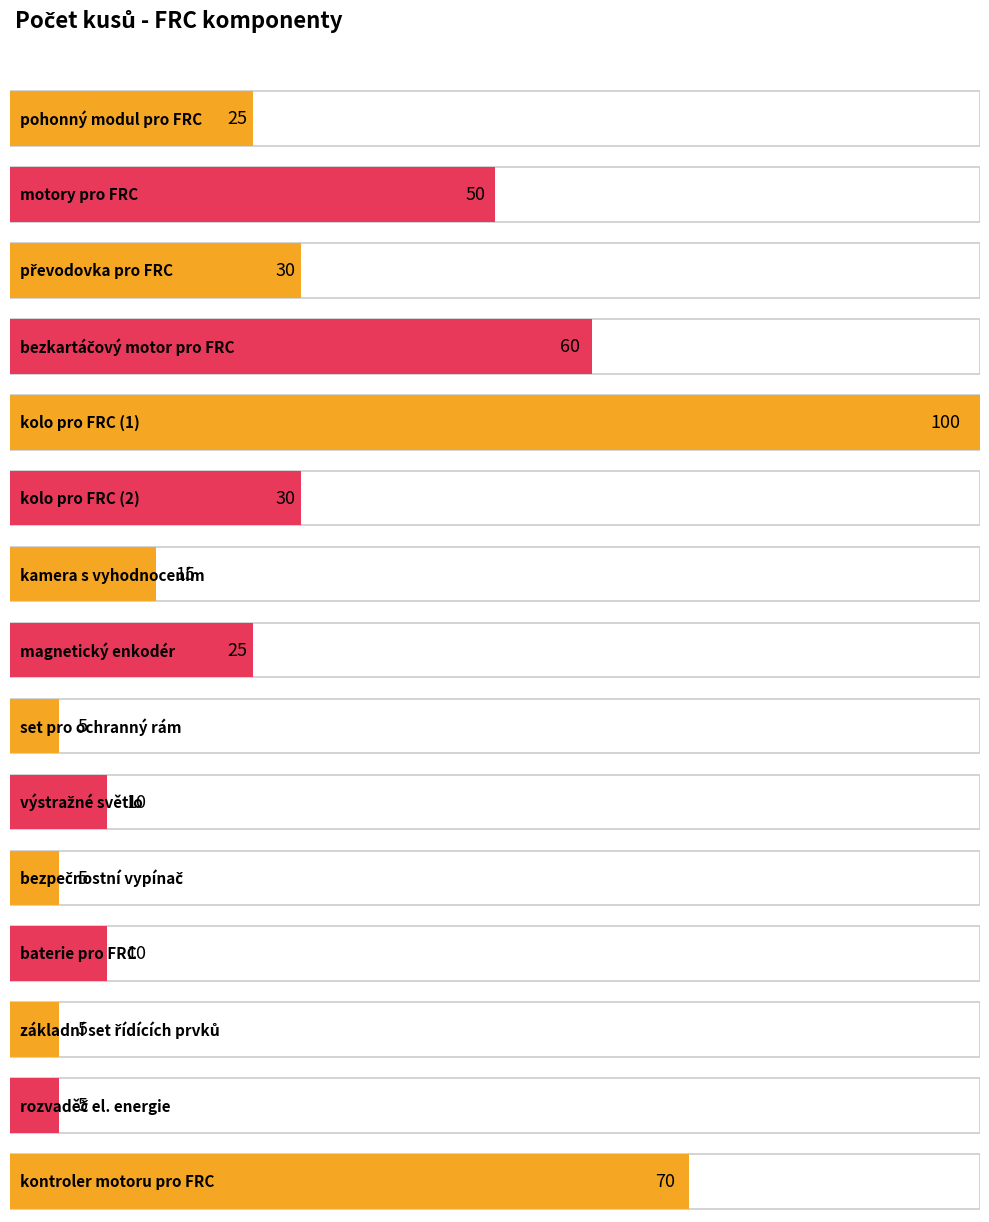

Approximately how many times larger is the value at kolo pro FRC (1) compared to rozvaděč el. energie?

20.0